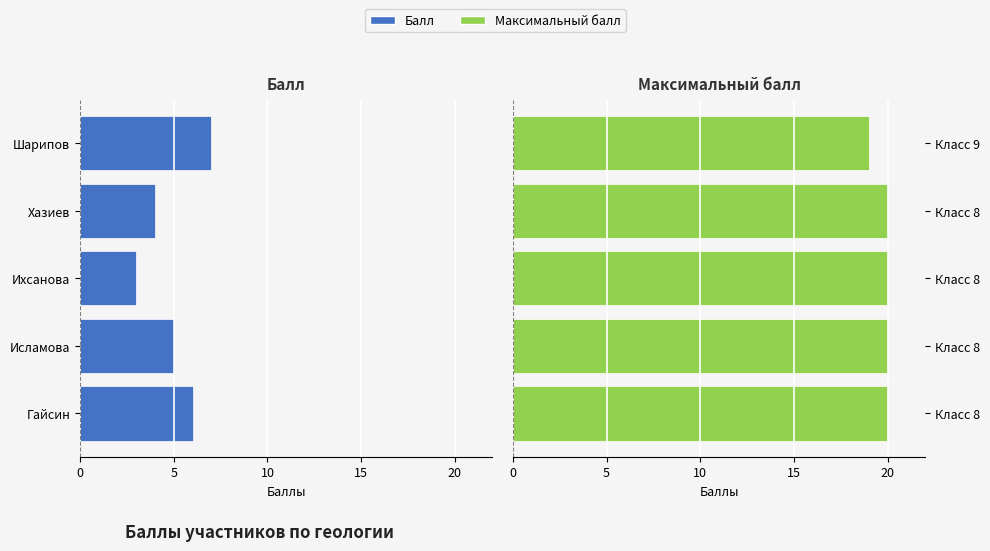

What is the average value of the Максимальный балл series?

20